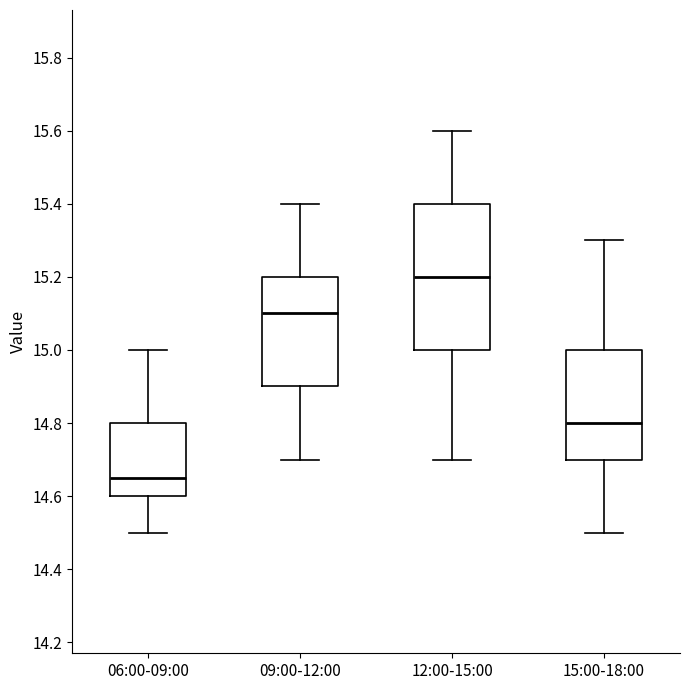

Which box is the tallest, from its lower edge to its upper edge?

12:00-15:00